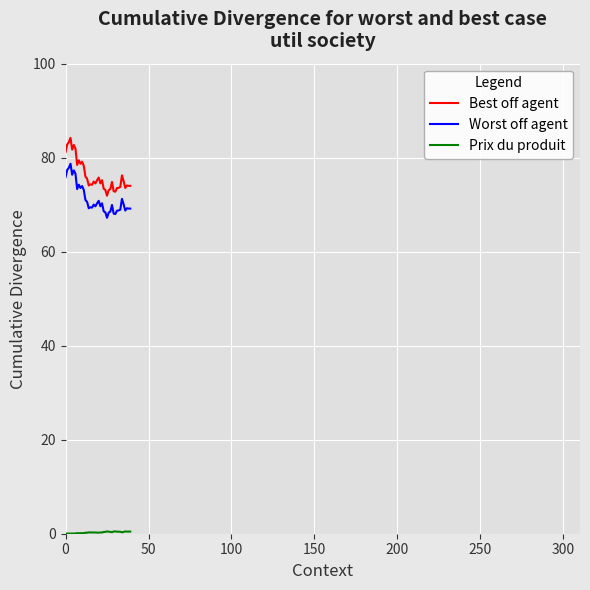

True or false: Best off agent and Worst off agent cross at least once.

False